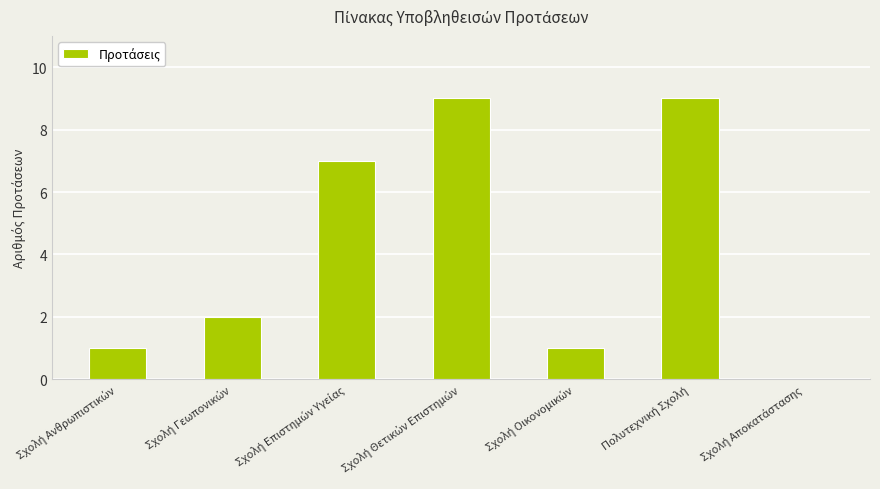

What is the sum of all values?

29